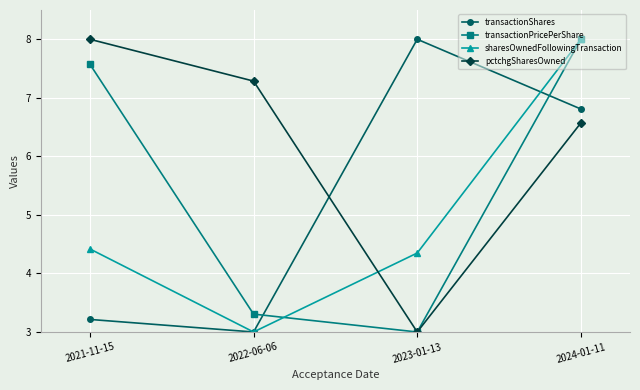

Which category has the lowest value in the sharesOwnedFollowingTransaction series?

2022-06-06